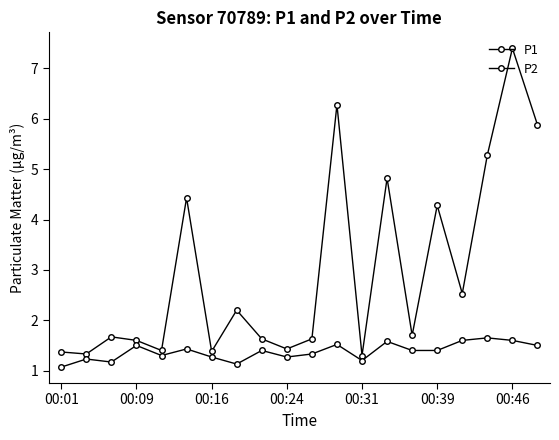

True or false: P2 has more than 0 interior local peaks.

True